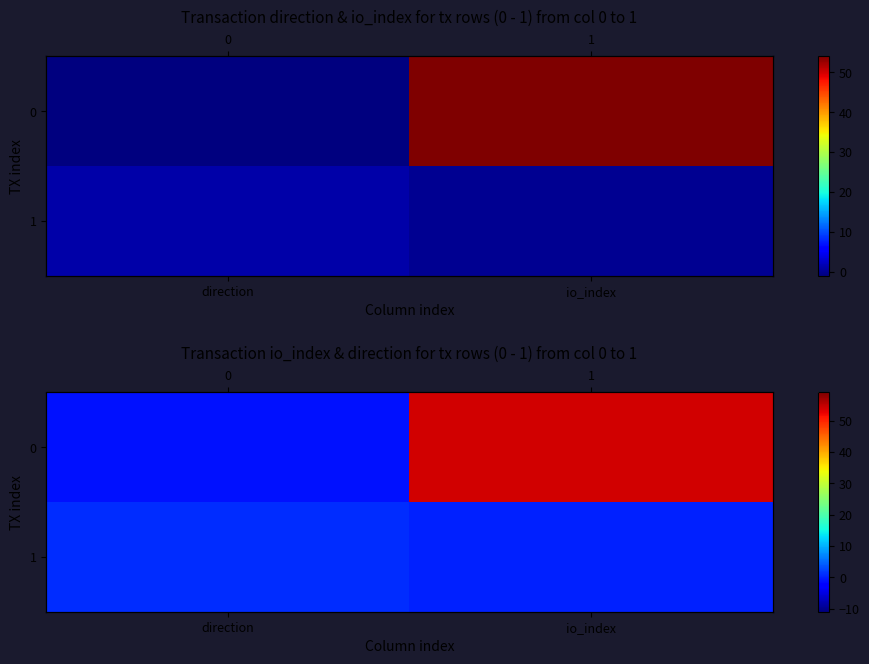

How many positive values does the 1 series have?

1